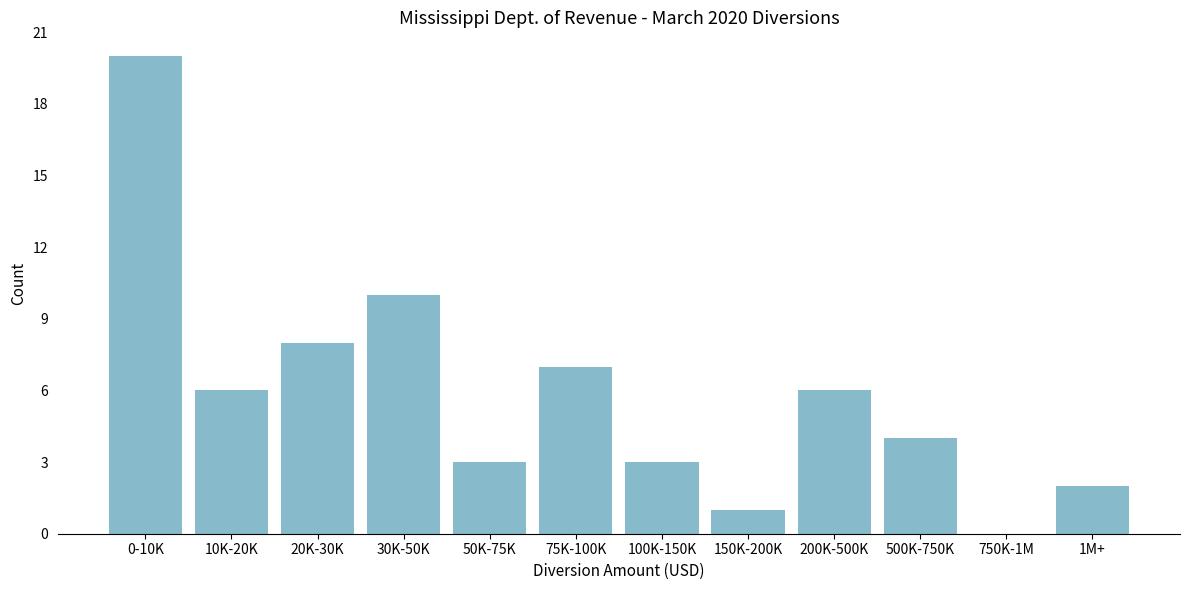

Reading left to right, list all the values displayed in this chart.

0-10K=20	10K-20K=6	20K-30K=8	30K-50K=10	50K-75K=3	75K-100K=7	100K-150K=3	150K-200K=1	200K-500K=6	500K-750K=4	750K-1M=0	1M+=2